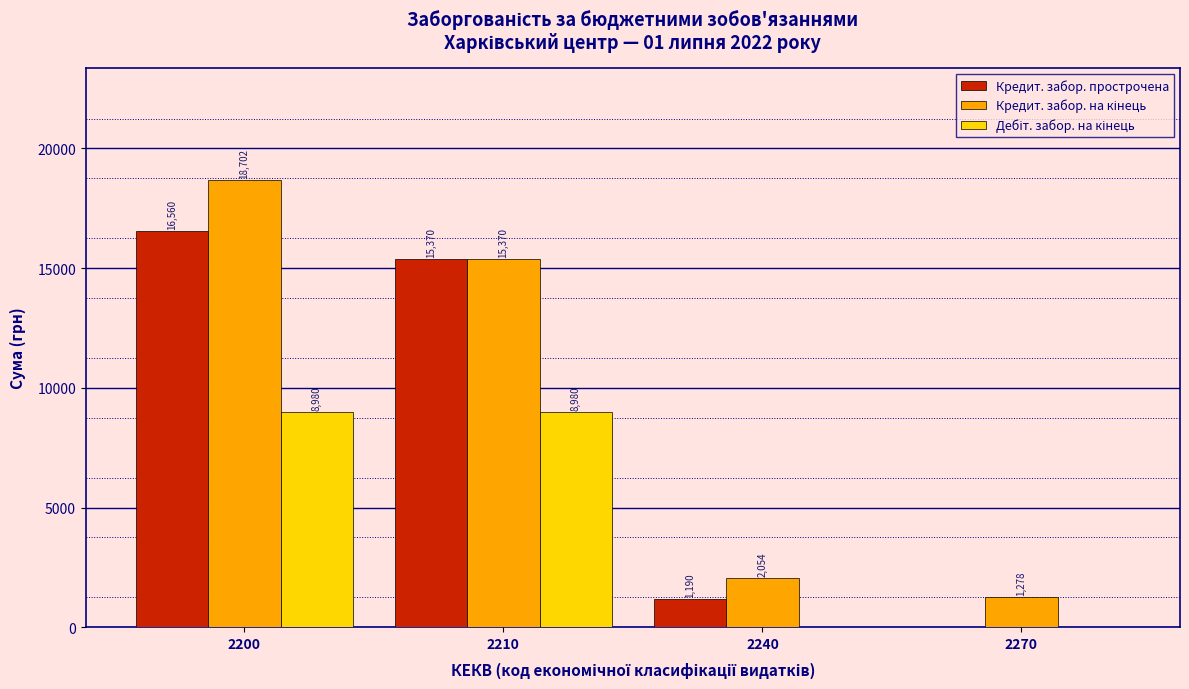

At which category does the chart reach its peak across all series?

2200